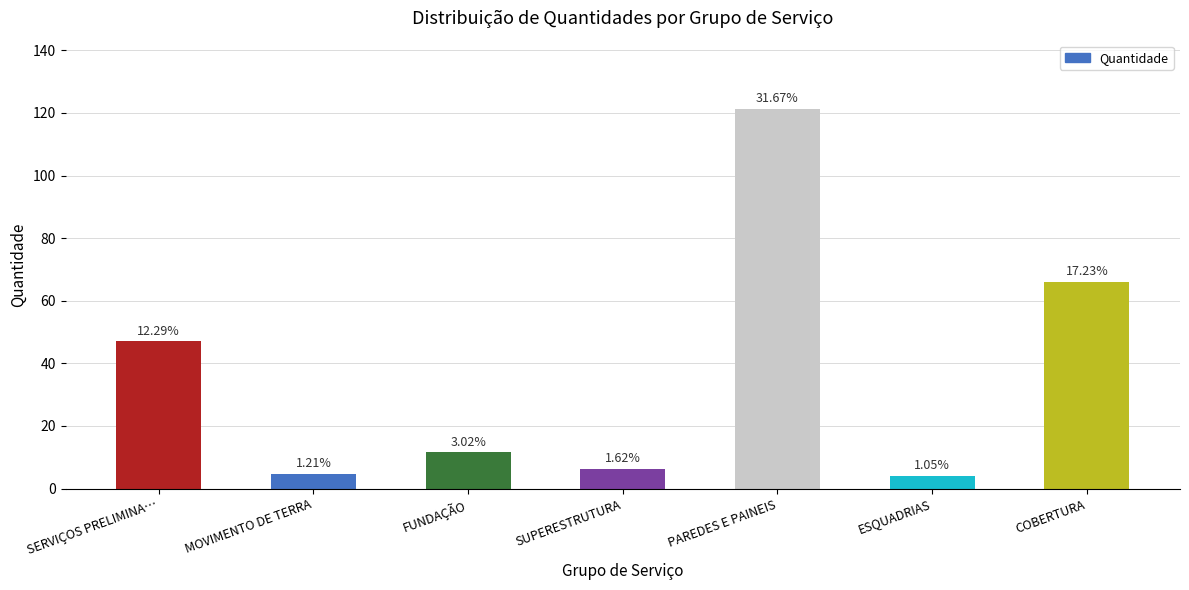

How many bars are there in total?

7